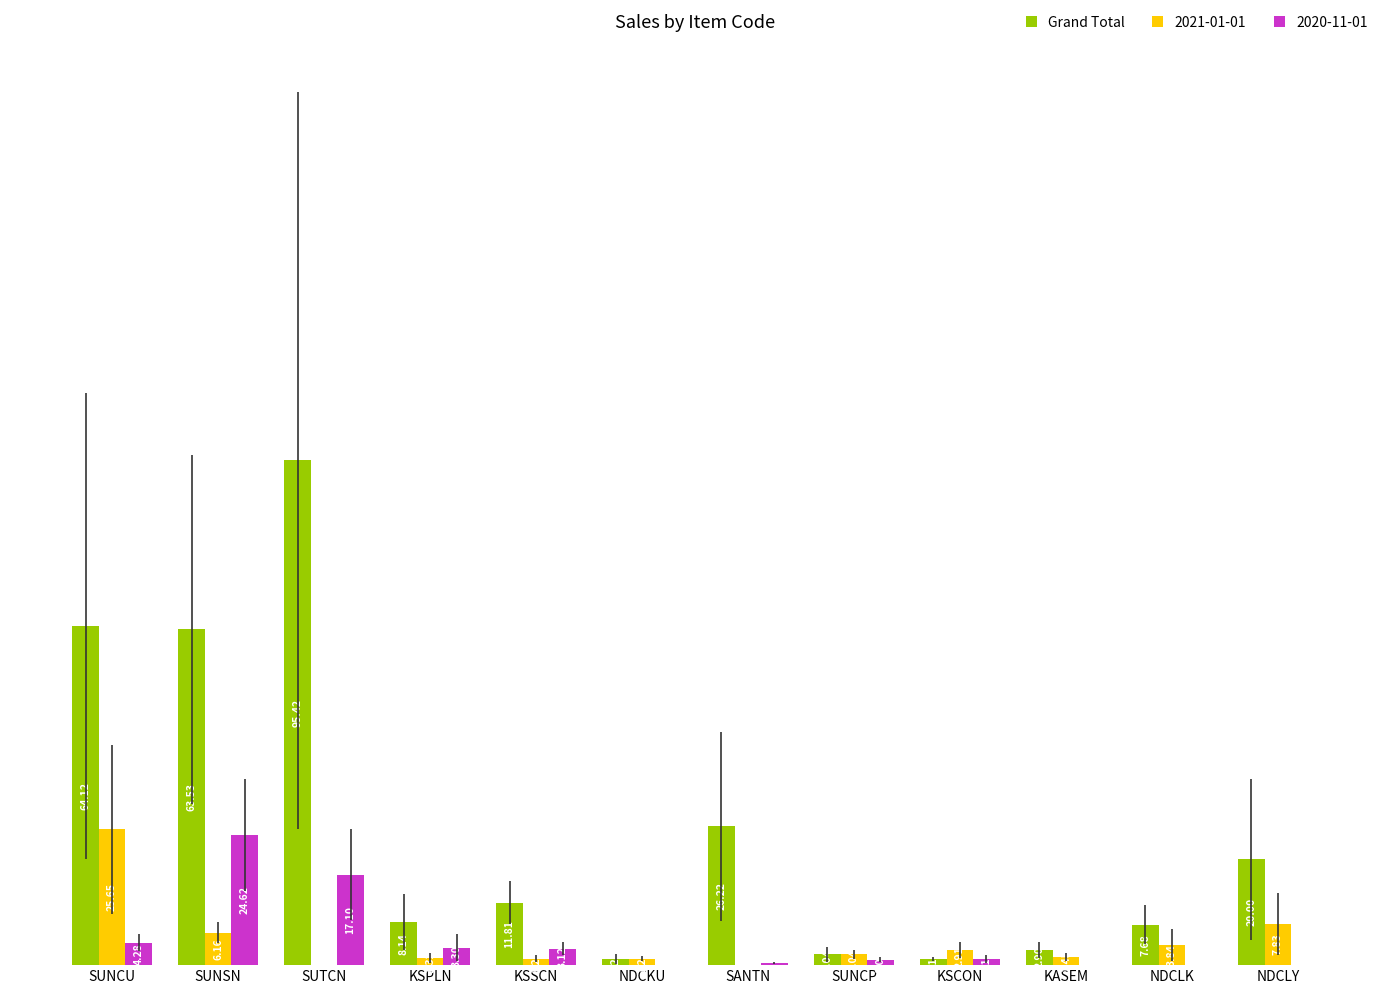

At which category is the sum across all series the highest?

SUTCN